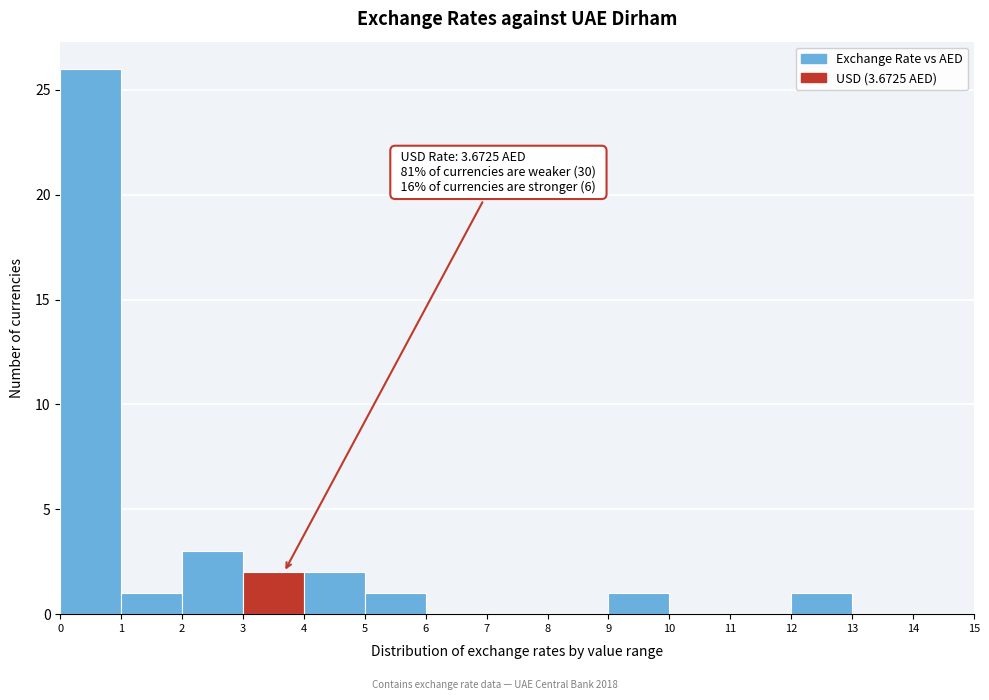

Over which range of the x-axis is the bar tallest?

0 to 1